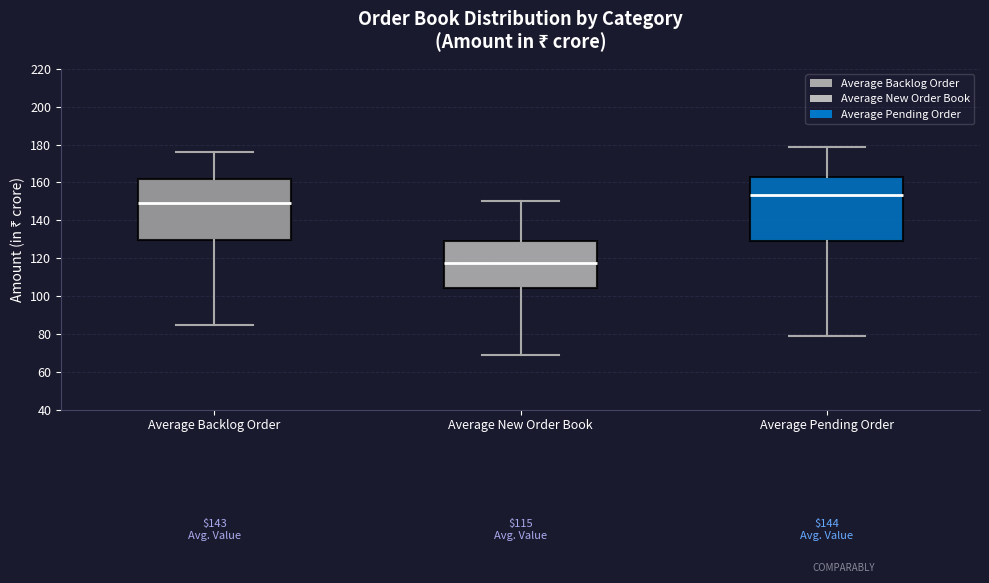

Which box has the lowest median line?

Average New Order Book